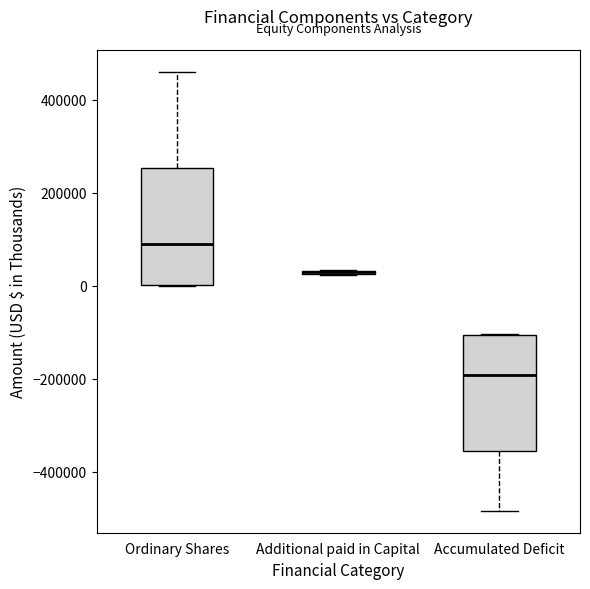

Reading left to right, transcribe this box plot: for each box, give where its median line is, the range the box spans, and where its two whiskers end, as read against the y-axis. The values are not printed on the chart, so give them approximately, as read against the axis.

Ordinary Shares: median 100000, box 0 to 260000, whiskers 0 to 460000
Additional paid in Capital: box collapsed to a line at 20000, whiskers 20000 to 40000
Accumulated Deficit: median -200000, box -360000 to -100000, whiskers -480000 to -100000